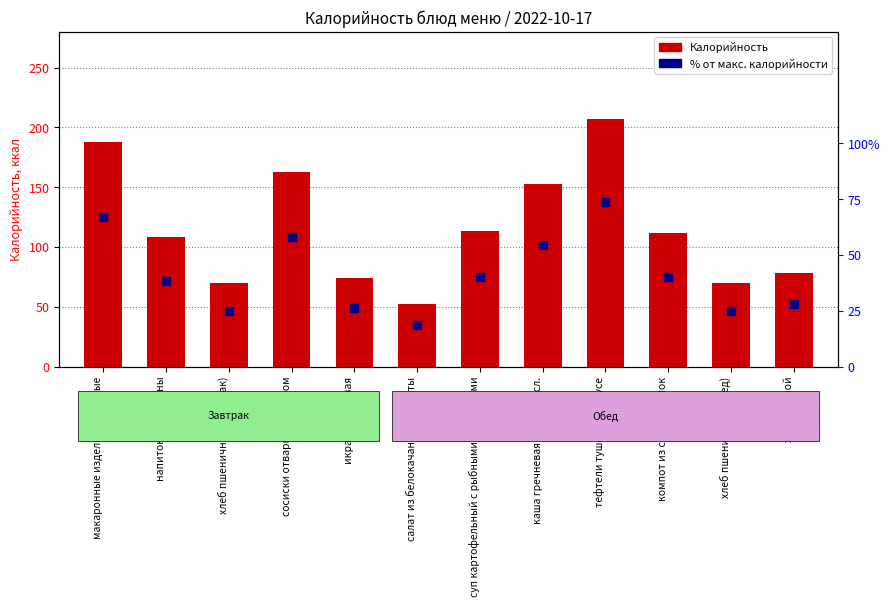

At how many categories does at least one series exceed 200?

1